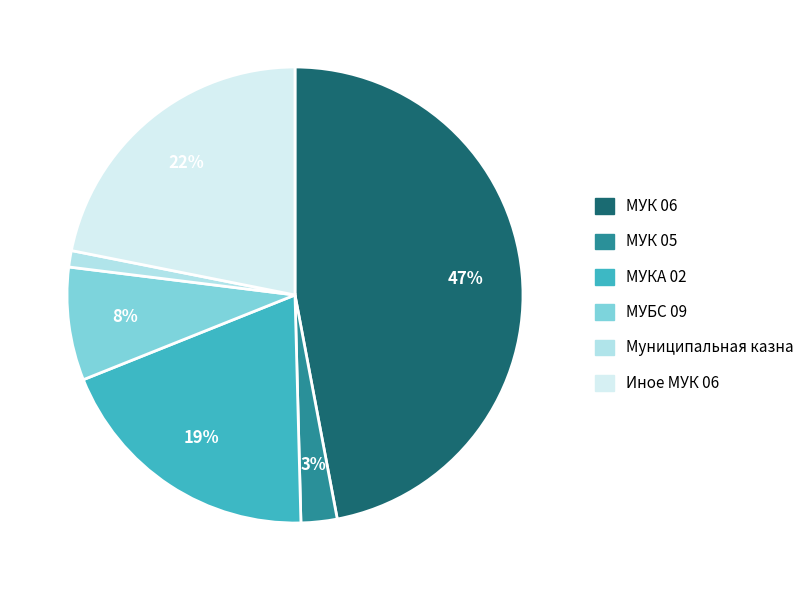

True or false: МУК 06 accounts for 47% of the total.

True